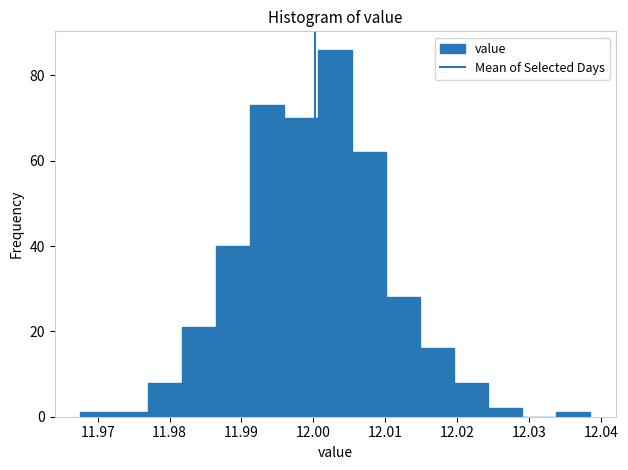

What is the height of the bar covering 11.996 to 12.001 on the x-axis? Neither the bar edges nor the heights are printed on the chart, so give them approximately, as read against the axes.

70